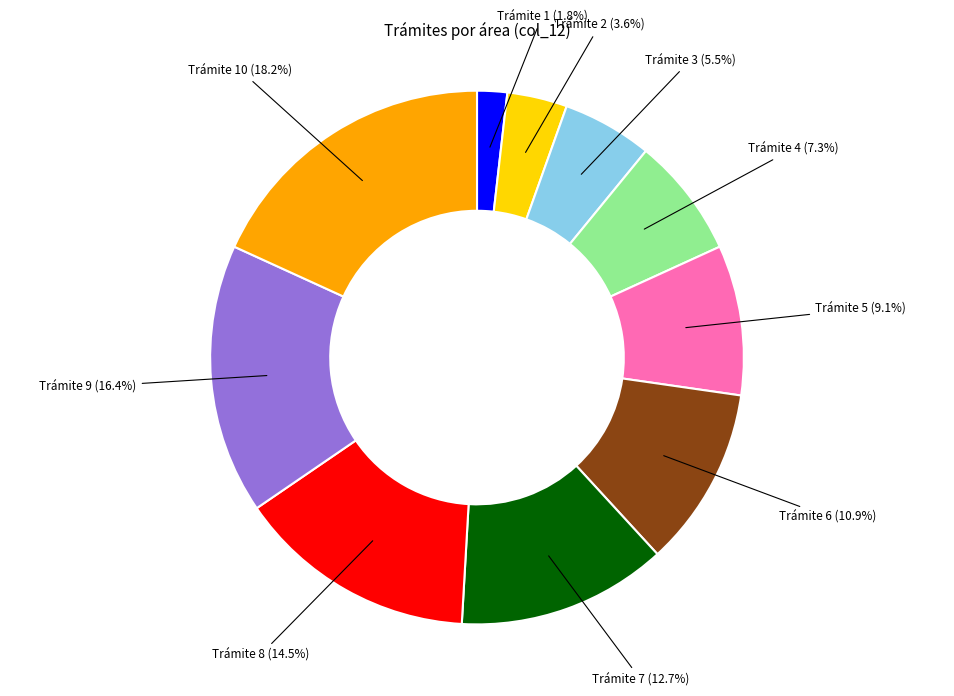

Approximately how many times larger is the value at Trámite 6 (10.9%) compared to Trámite 10 (18.2%)?

0.6